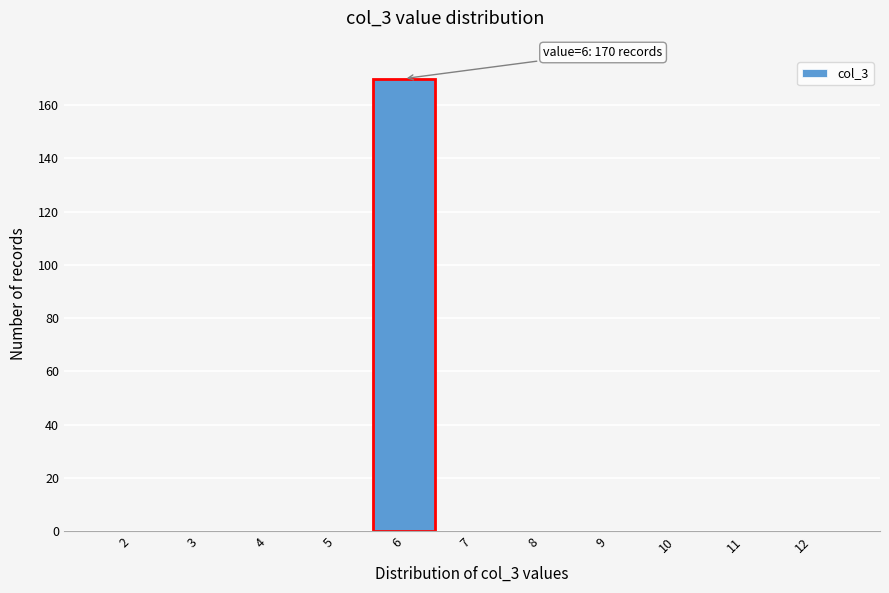

Reading right to left, extract all data points from this chart.

12=0	11=0	10=0	9=0	8=0	7=0	6=170	5=0	4=0	3=0	2=0